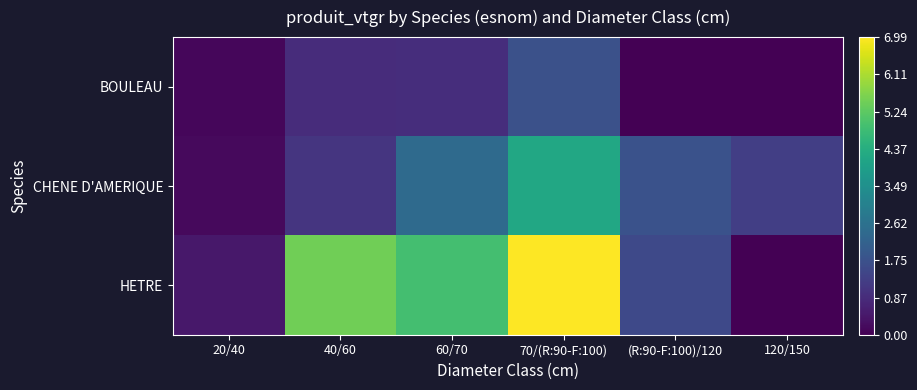

Reading right to left, list all the values displayed in this chart.

BOULEAU: 120/150=0.0	(R:90-F:100)/120=0.0	70/(R:90-F:100)=1.7	60/70=0.9	40/60=0.9	20/40=0.1
CHENE D'AMERIQUE: 120/150=1.3	(R:90-F:100)/120=1.8	70/(R:90-F:100)=4.2	60/70=2.4	40/60=1.1	20/40=0.2
HETRE: 120/150=0.0	(R:90-F:100)/120=1.5	70/(R:90-F:100)=7.0	60/70=4.9	40/60=5.5	20/40=0.4